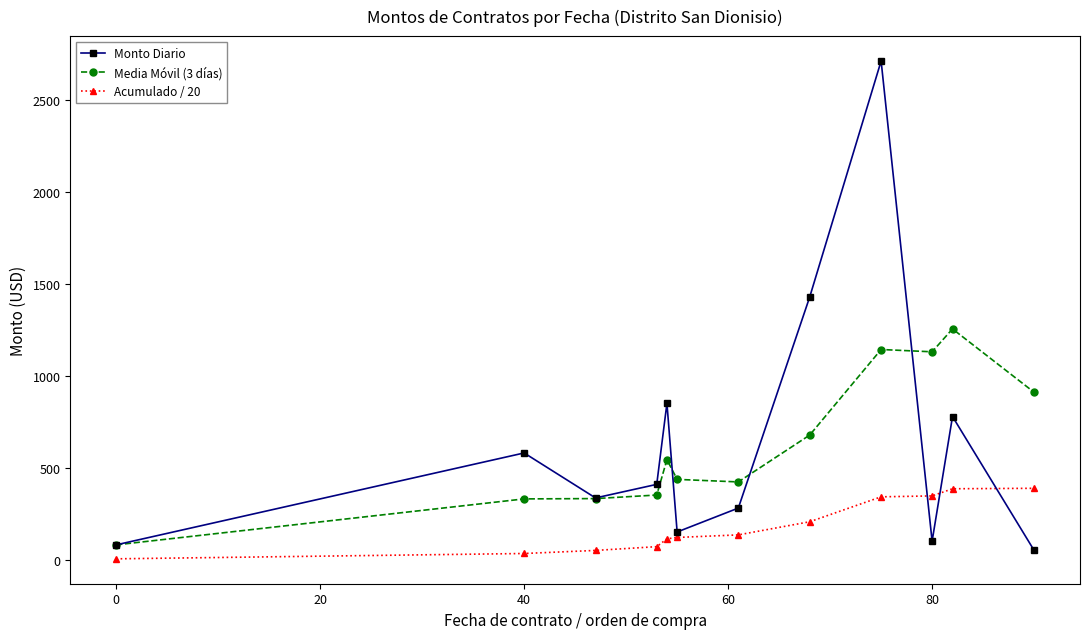

What is the difference between the maximum and minimum values in the Media Móvil (3 días) series?

1174.2